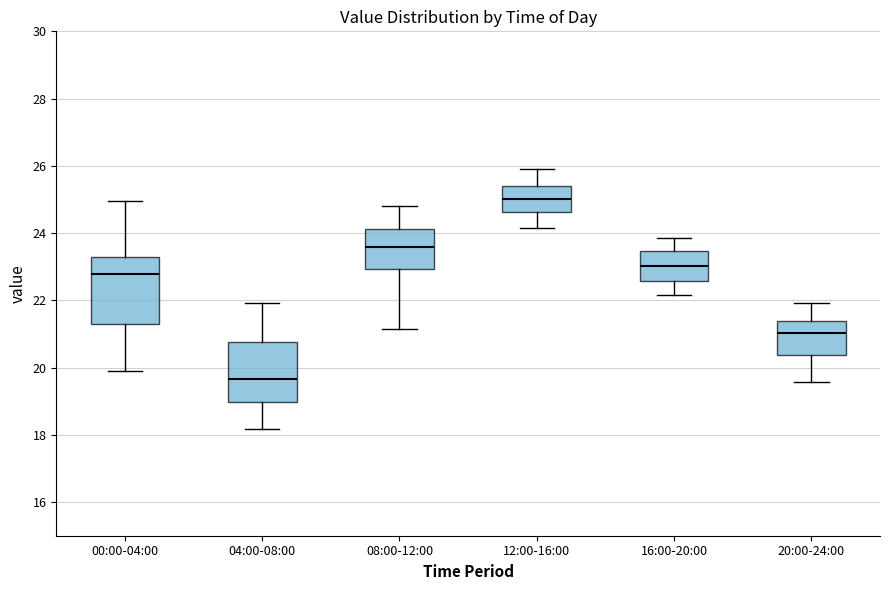

Where does the upper whisker of the box for 12:00-16:00 end on the y-axis? The values are not printed on the chart, so give them approximately, as read against the axis.

26.0